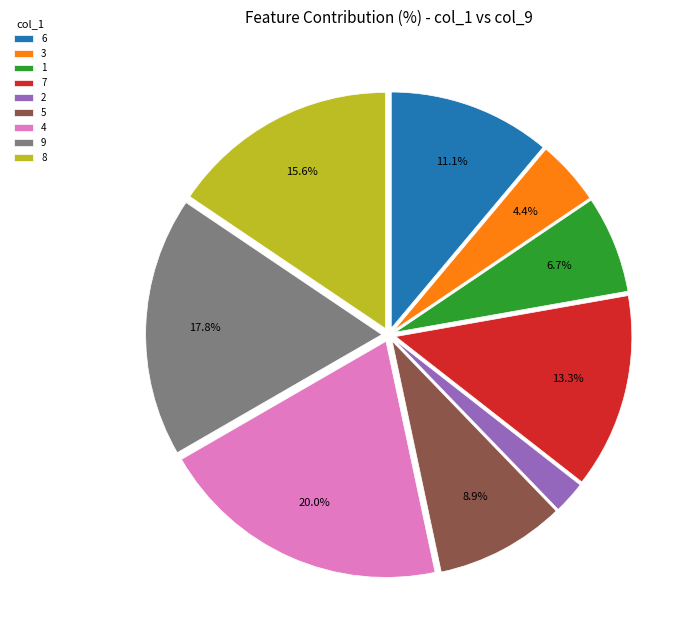

Is the sum of 1 and 8 greater than half?

No